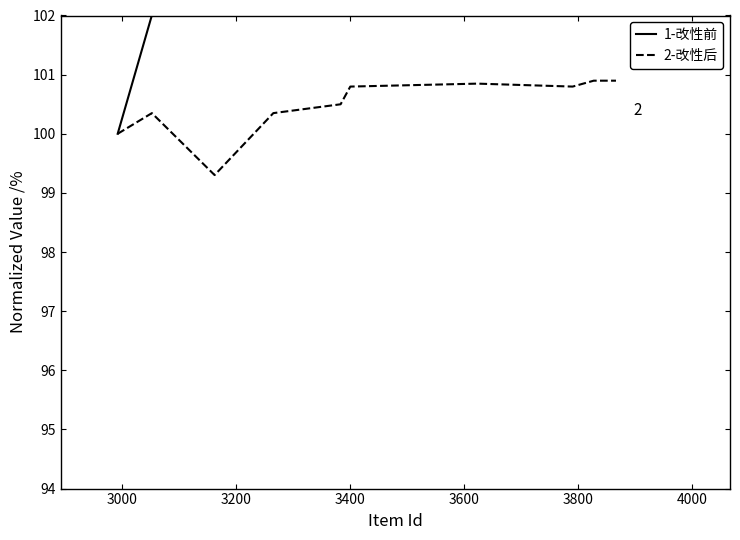

What is the lowest value of the 2-改性后 series?

99.3